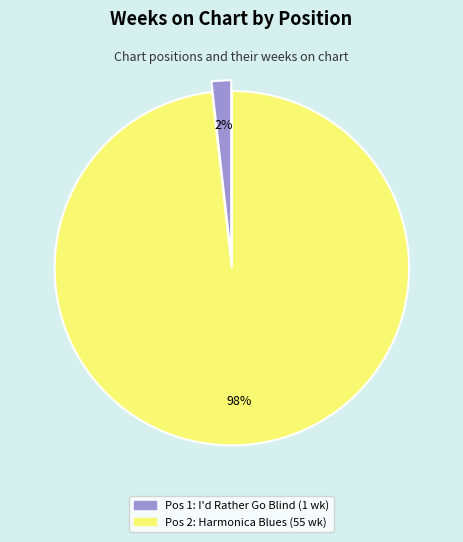

To the nearest percent, what is the average slice percentage?

50%